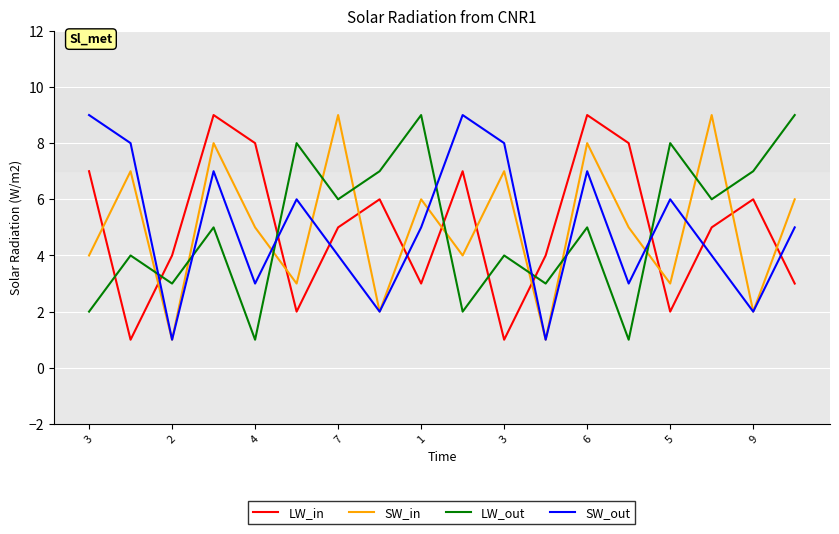

What is the average value of the SW_out series?

5